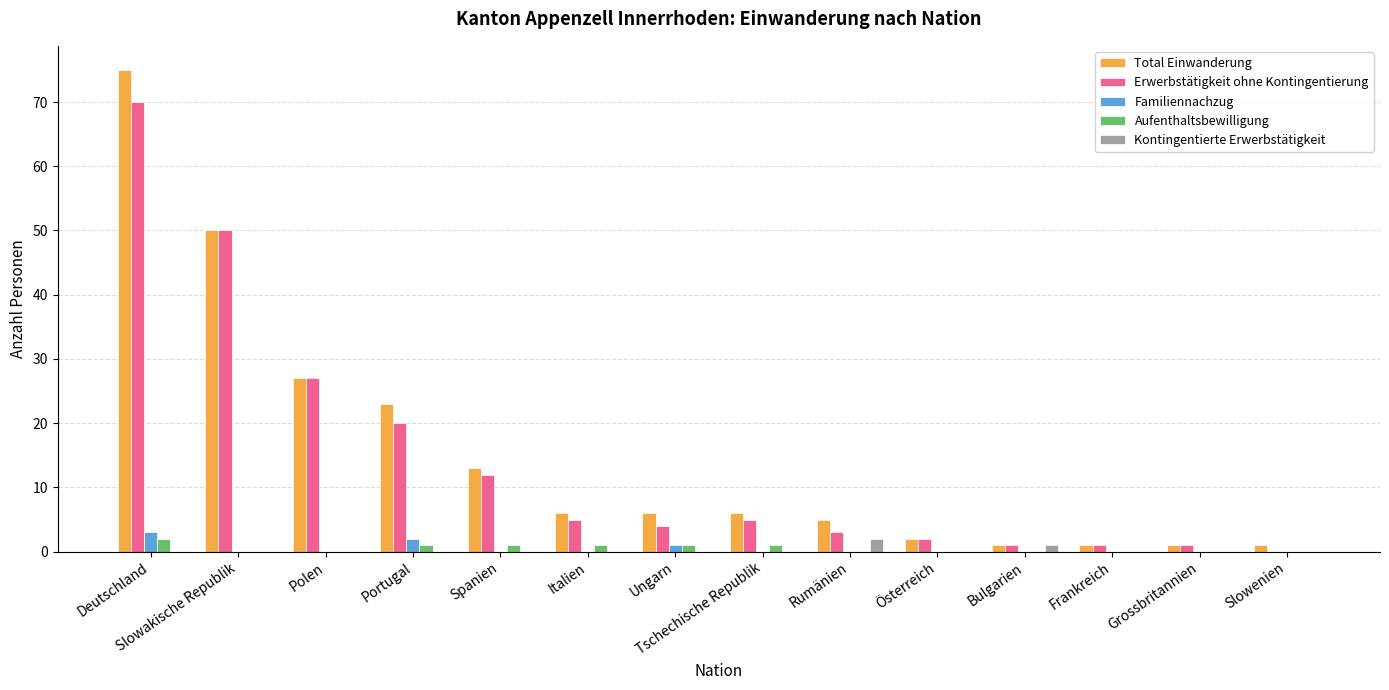

Which series has the largest range (max minus min)?

Total Einwanderung